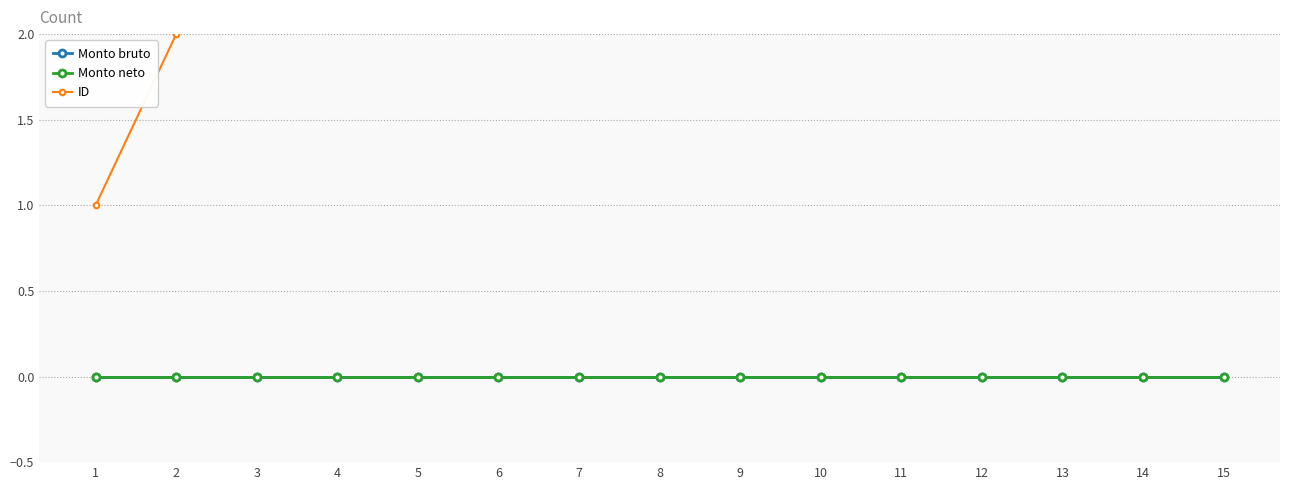

At 2, list the series in order from smallest to largest.

Monto bruto, Monto neto, ID